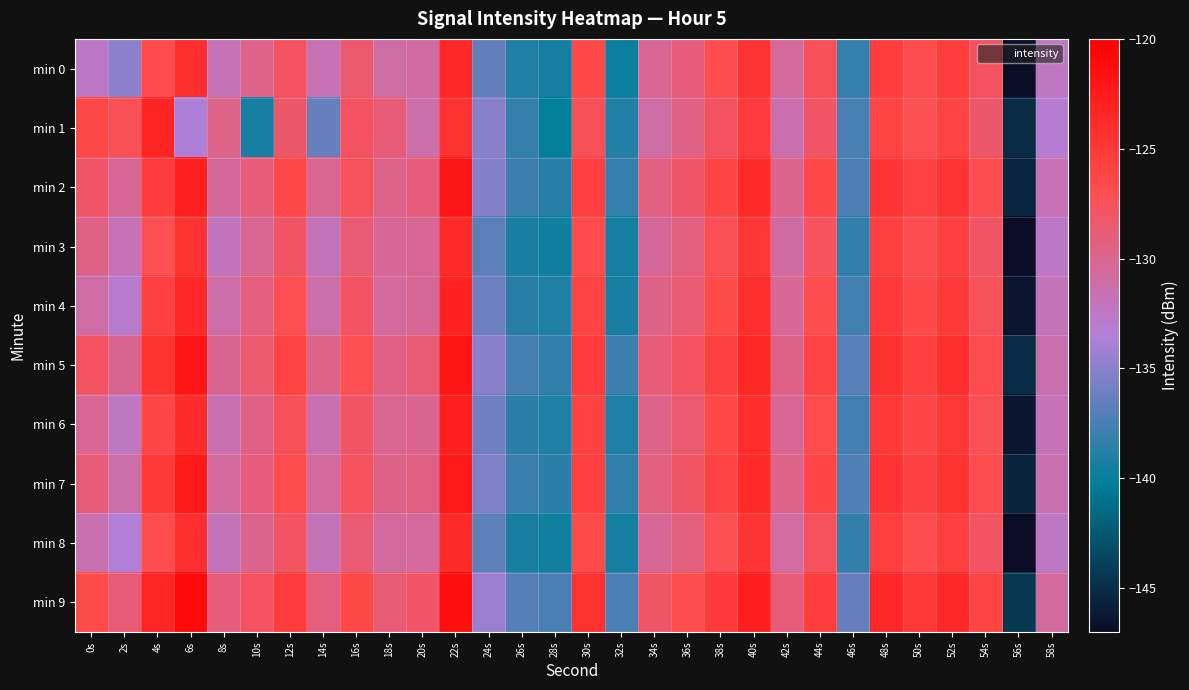

At 10s, list the series in order from largest to smallest.

min 9, min 5, min 2, min 7, min 4, min 6, min 0, min 8, min 3, min 1